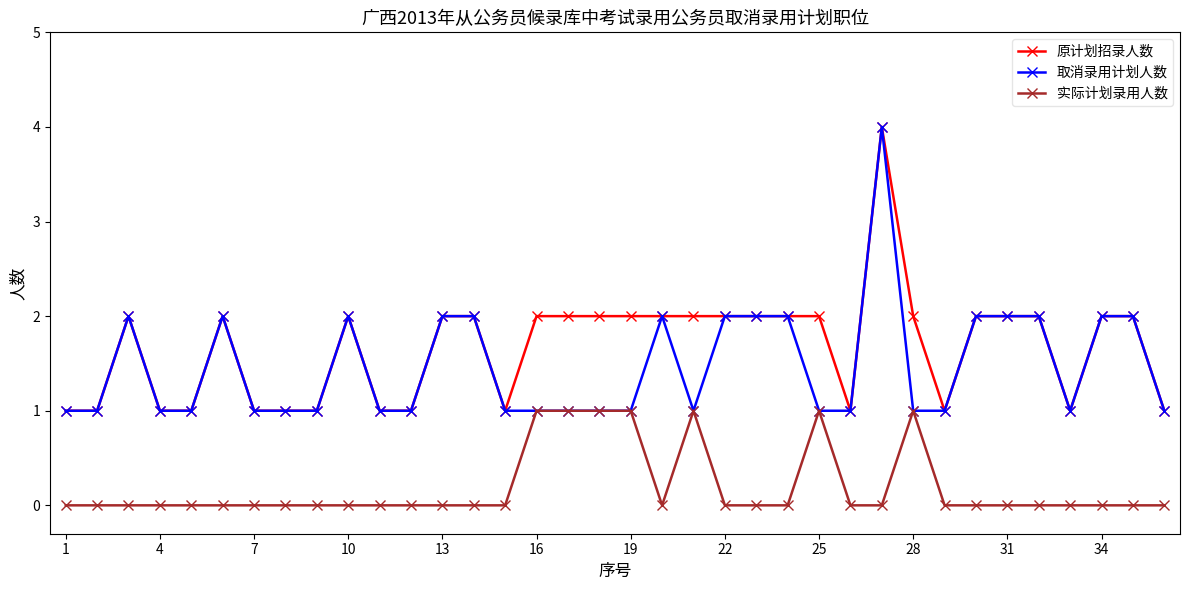

True or false: 实际计划录用人数 and 原计划招录人数 cross at least once.

False